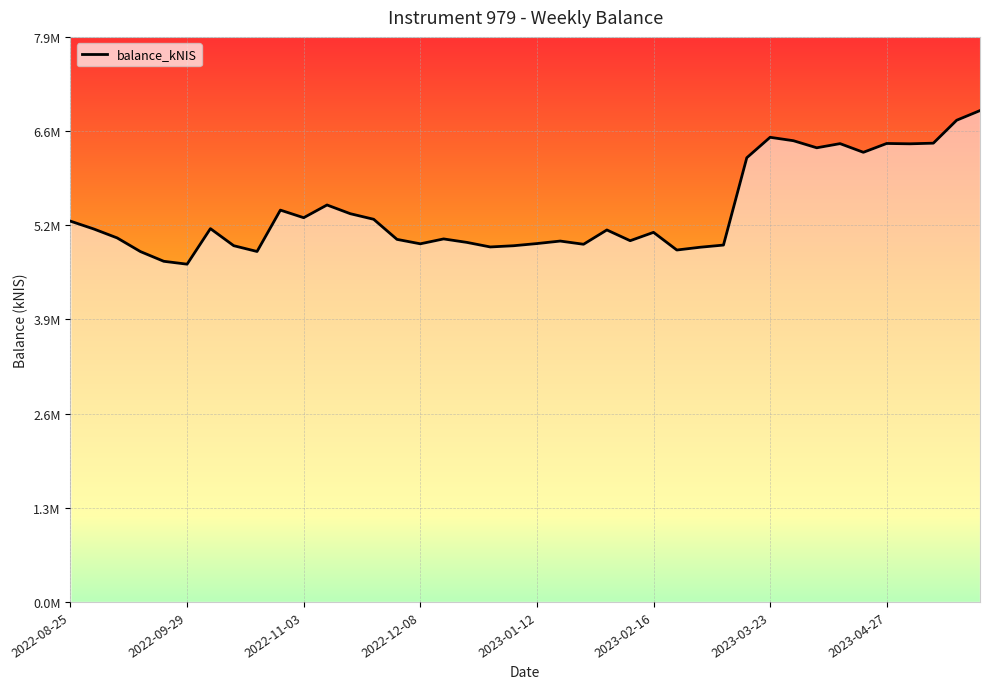

What is the label of the 40th point from the right?

2022-08-25